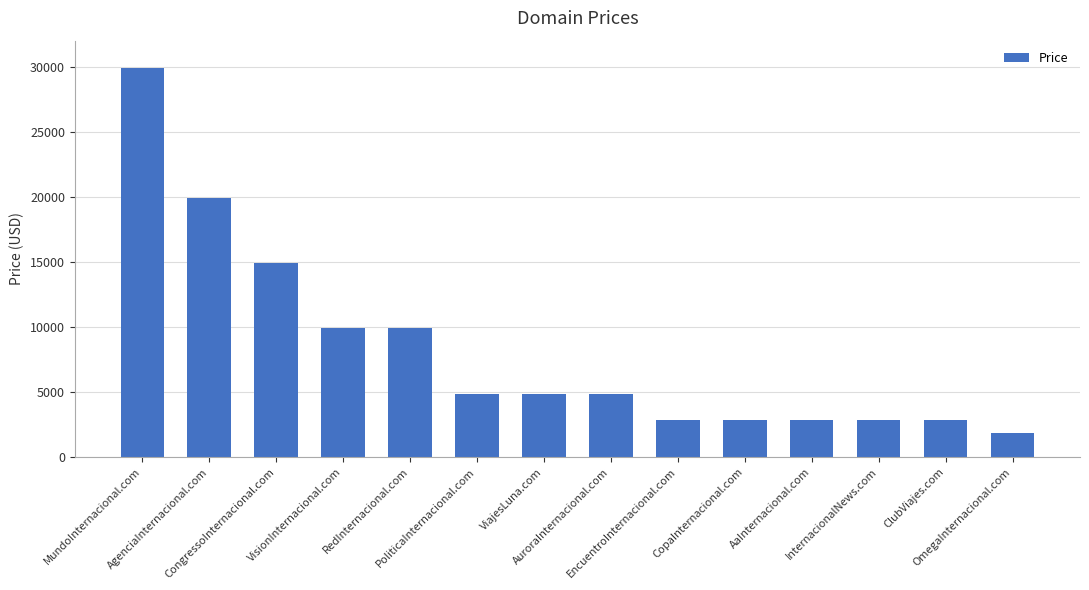

How many data points does each series have?

14